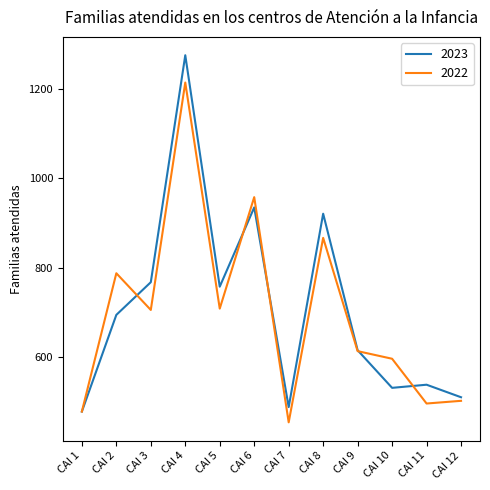

Count the number of categories in the chart.

12